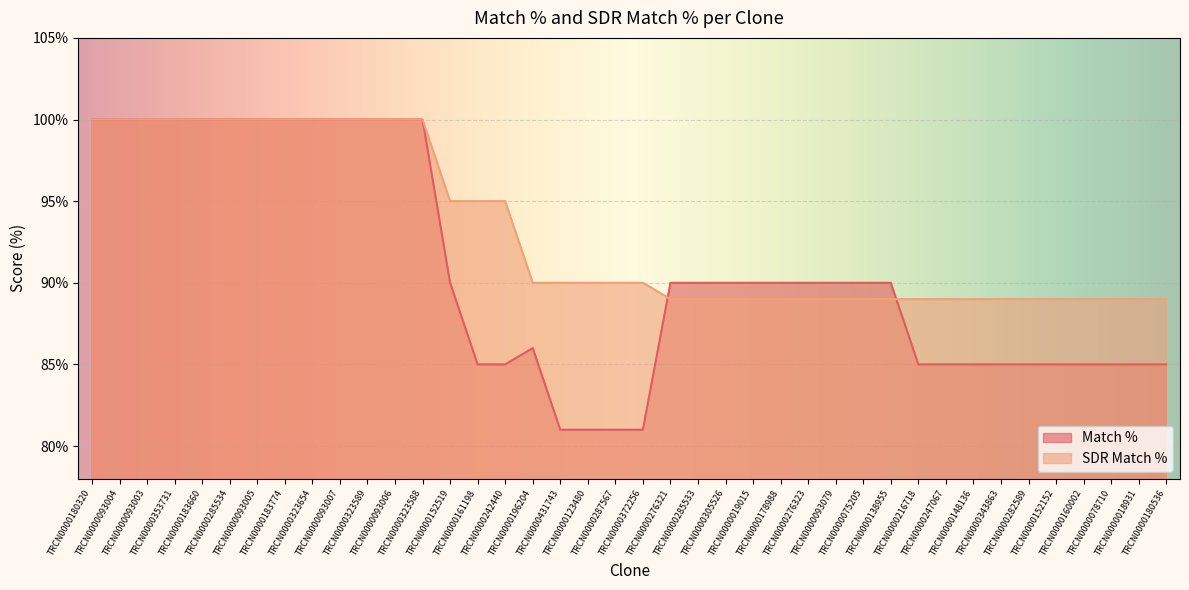

Reading left to right, extract all data points from this chart.

Match %: 100	100	100	100	100	100	100	100	100	100	100	100	100	90	85	85	86	81	81	81	81	90	90	90	90	90	90	90	90	90	85	85	85	85	85	85	85	85	85	85
SDR Match %: 100	100	100	100	100	100	100	100	100	100	100	100	100	95	95	95	90	90	90	90	90	89	89	89	89	89	89	89	89	89	89	89	89	89	89	89	89	89	89	89